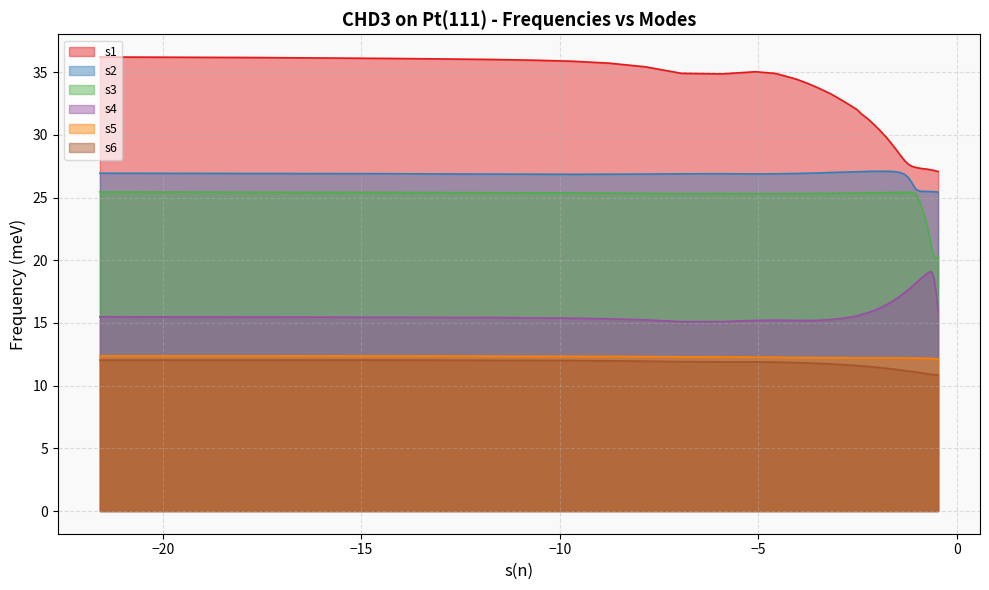

Which series has the largest total across all categories?

s1